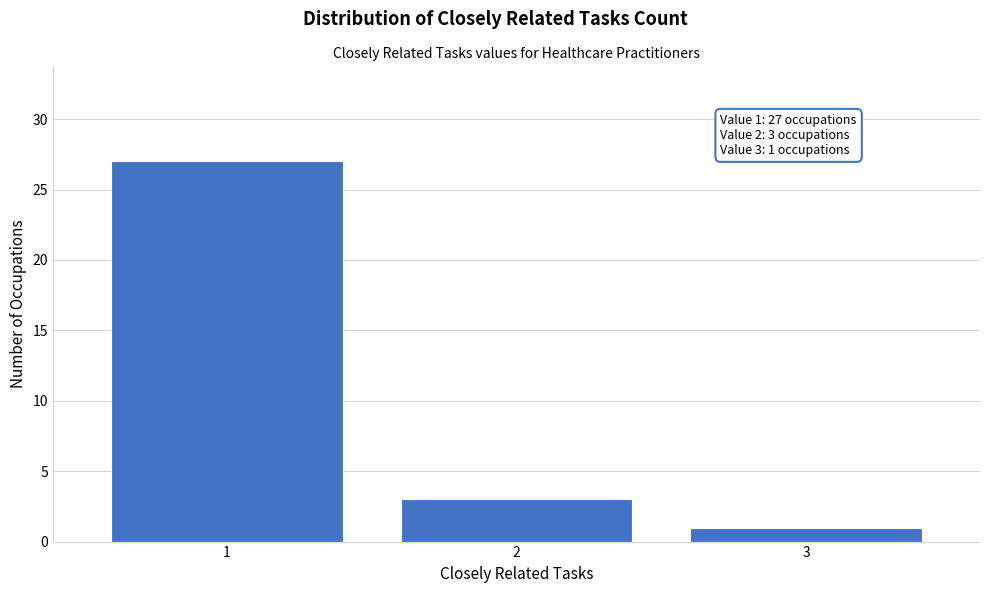

Reading left to right, transcribe all the data shown in this chart.

1=27	2=3	3=1